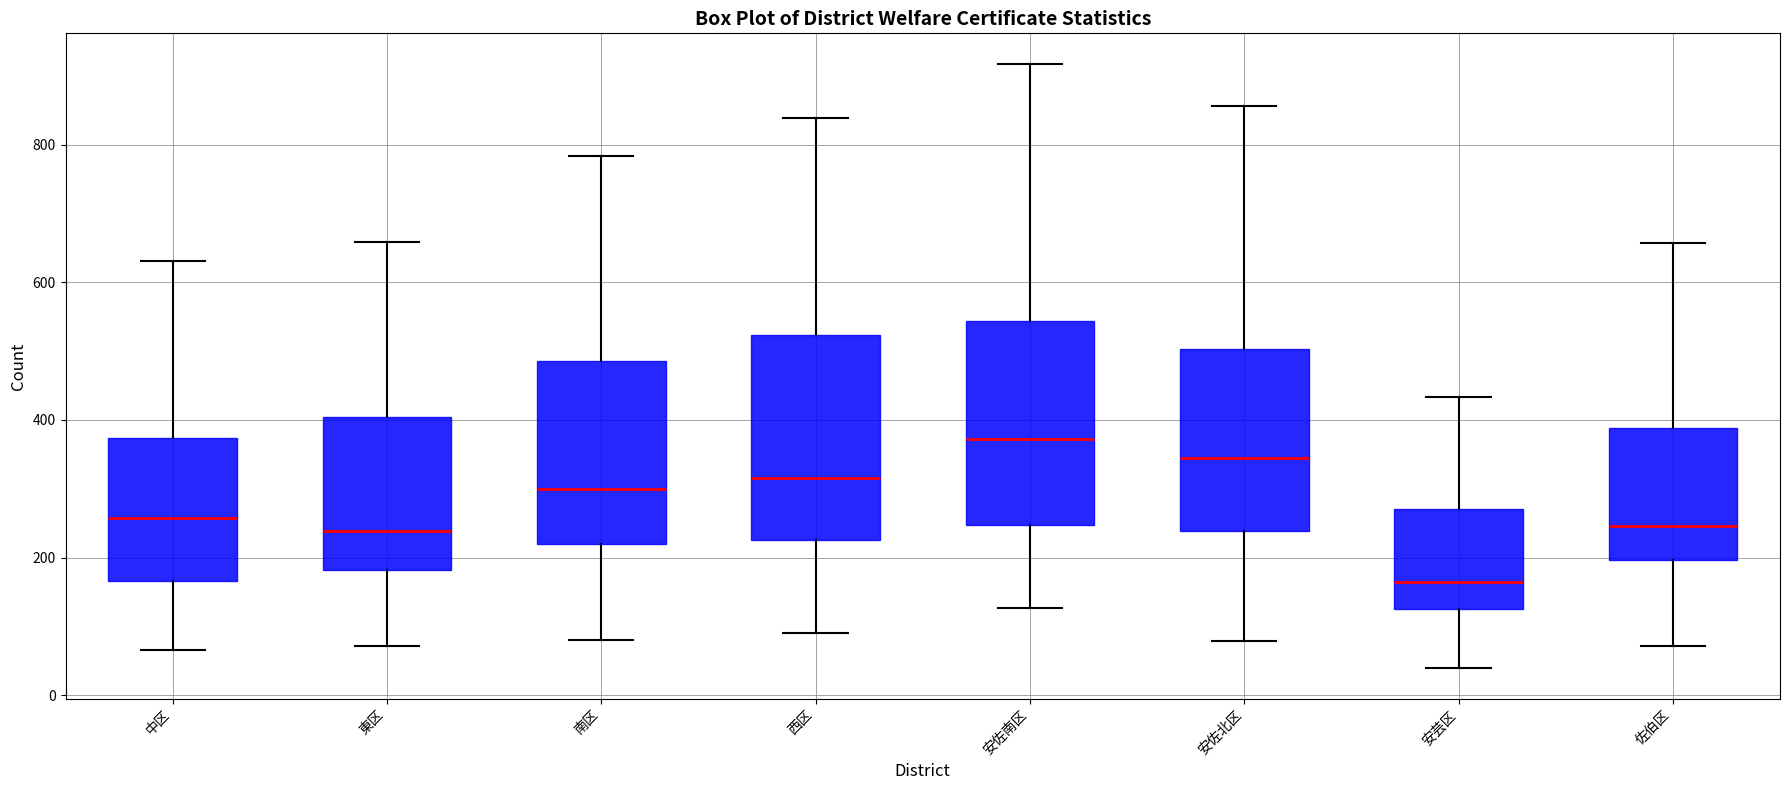

Which box's median line is the lowest?

安芸区